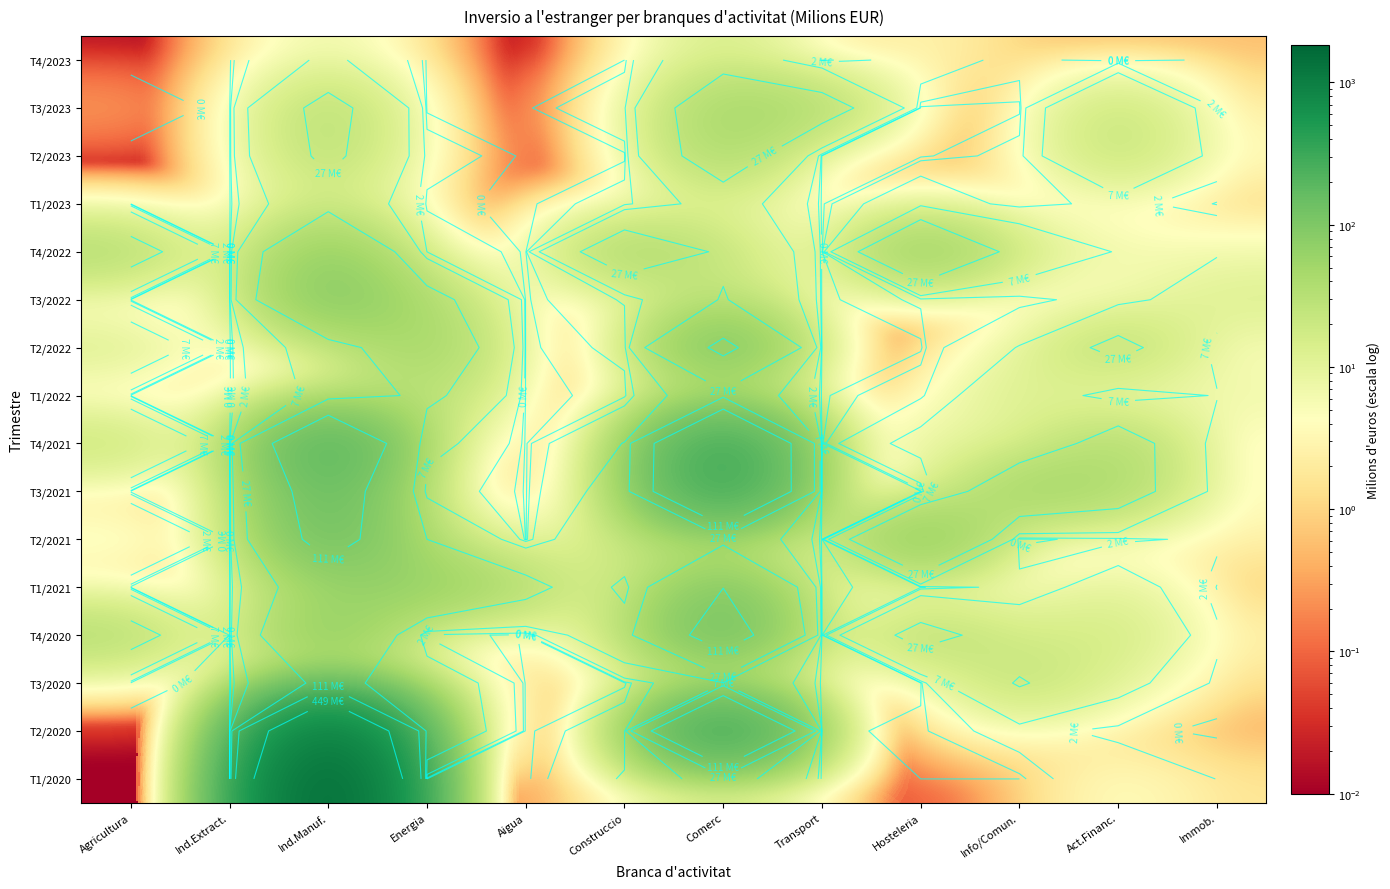

At Energia, list the series in order from largest to smallest.

T1/2021, T2/2022, T3/2022, T1/2022, T2/2021, T2/2020, T3/2020, T4/2021, T3/2021, T4/2022, T4/2020, T2/2023, T1/2023, T1/2020, T4/2023, T3/2023